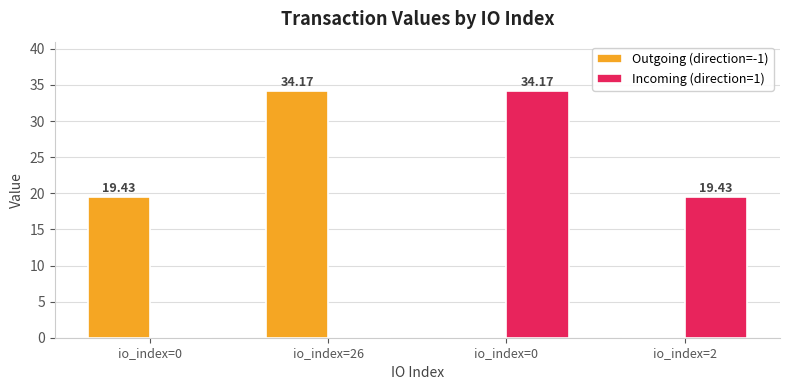

Are the bars horizontal?

No